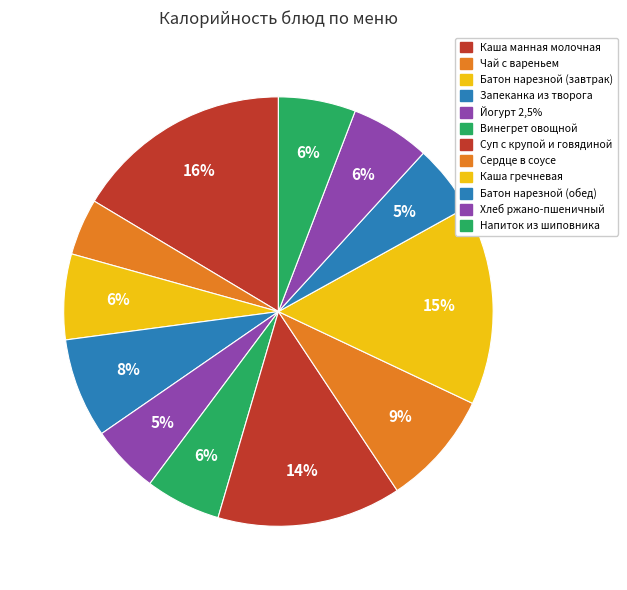

Is it true that Батон нарезной (завтрак) is 12% of the pie?

False